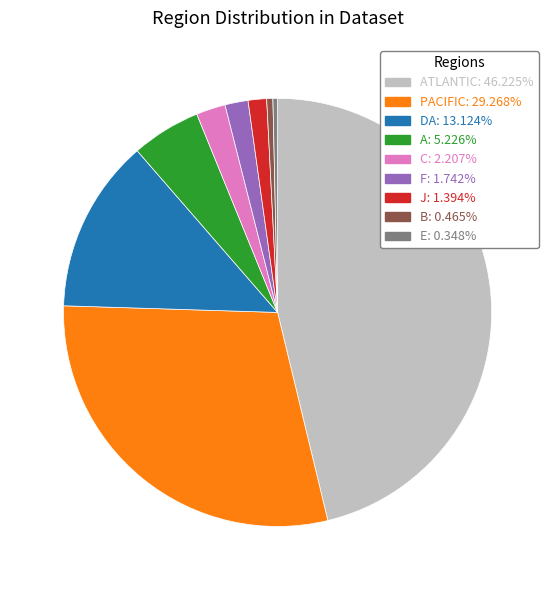

Is there a majority slice in this chart?

No